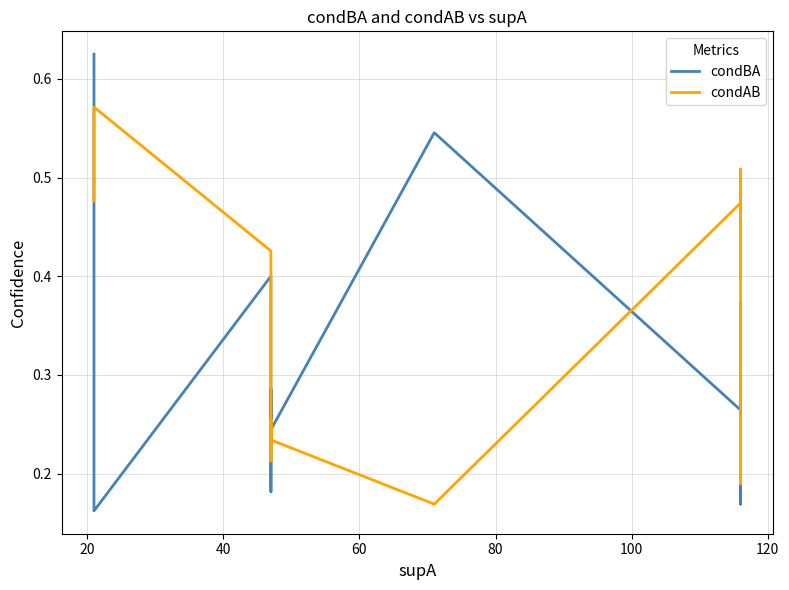

What is the sum of all condAB values?

7.2